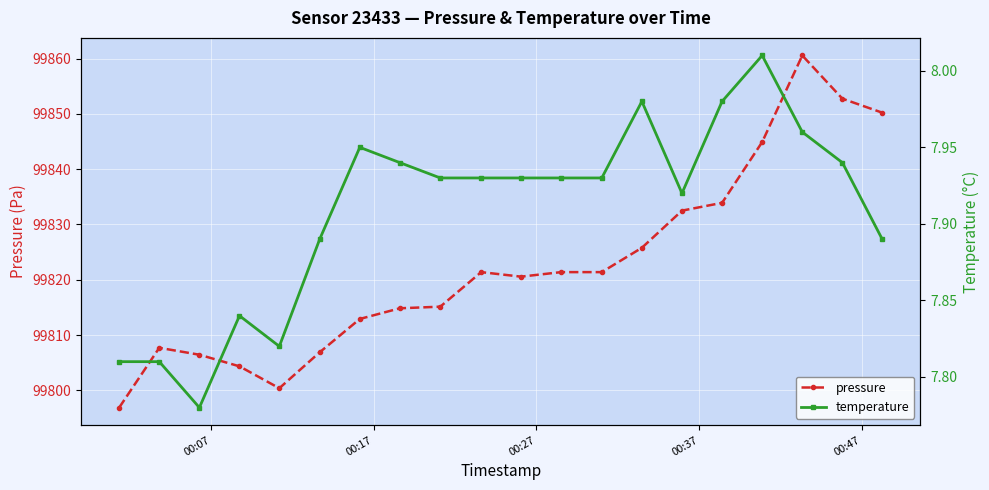

Which series has the widest spread of values?

pressure